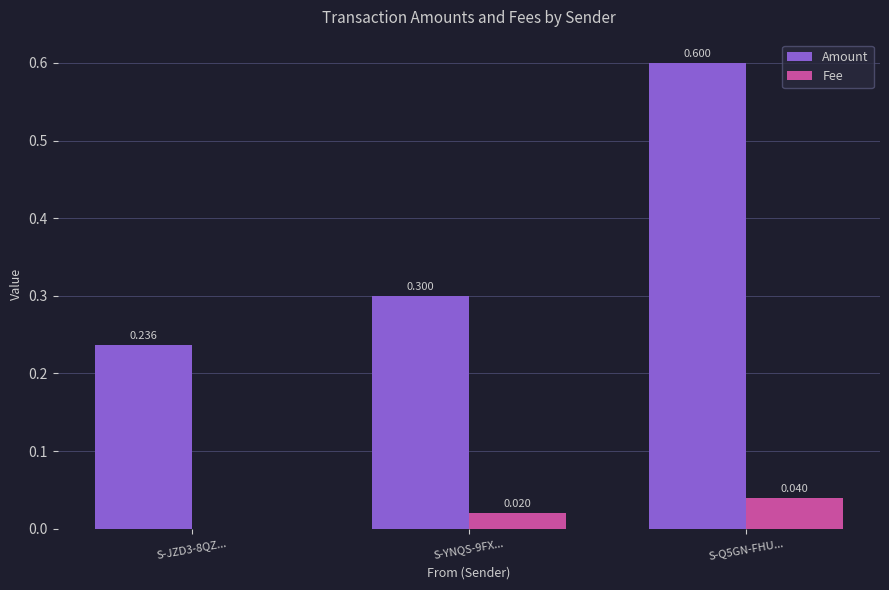

Count the Amount values in the range 0 to 1.

3